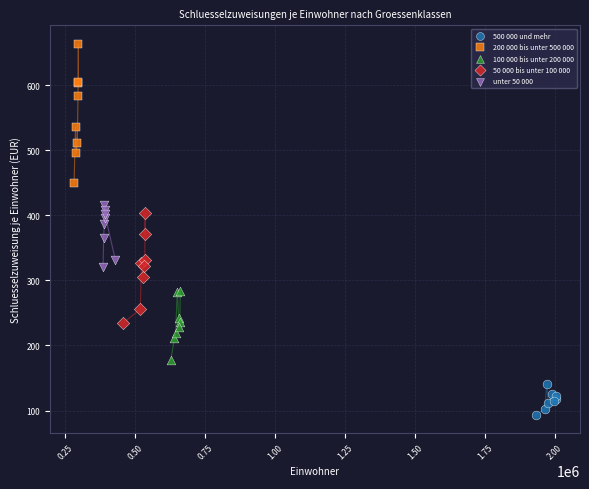

What are all the series names shown in the legend?

500 000 und mehr, 200 000 bis unter 500 000, 100 000 bis unter 200 000, 50 000 bis unter 100 000, unter 50 000